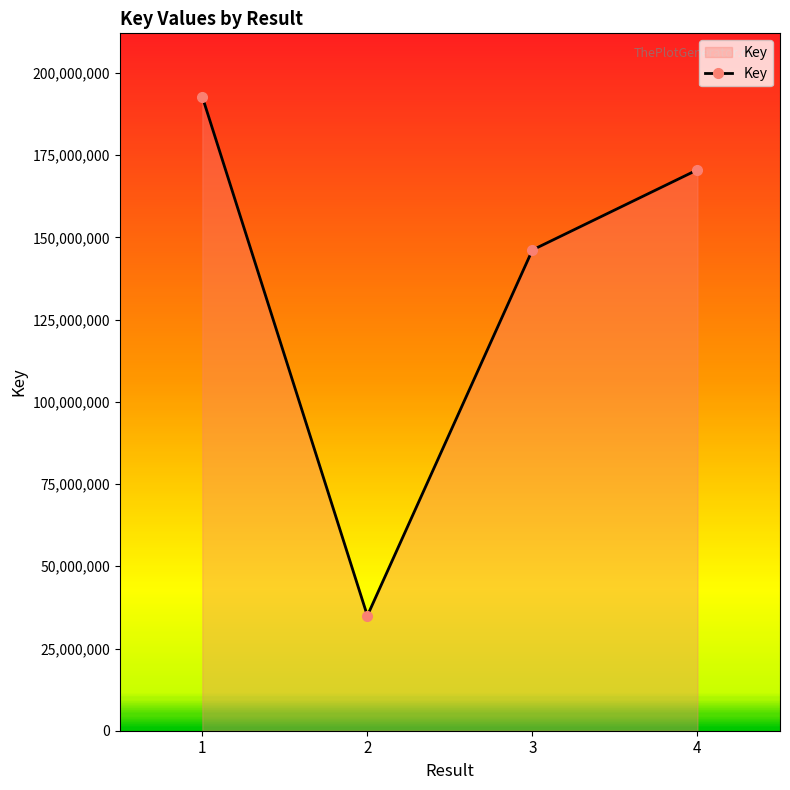

List the labels in order of value, largest first.

1, 4, 3, 2